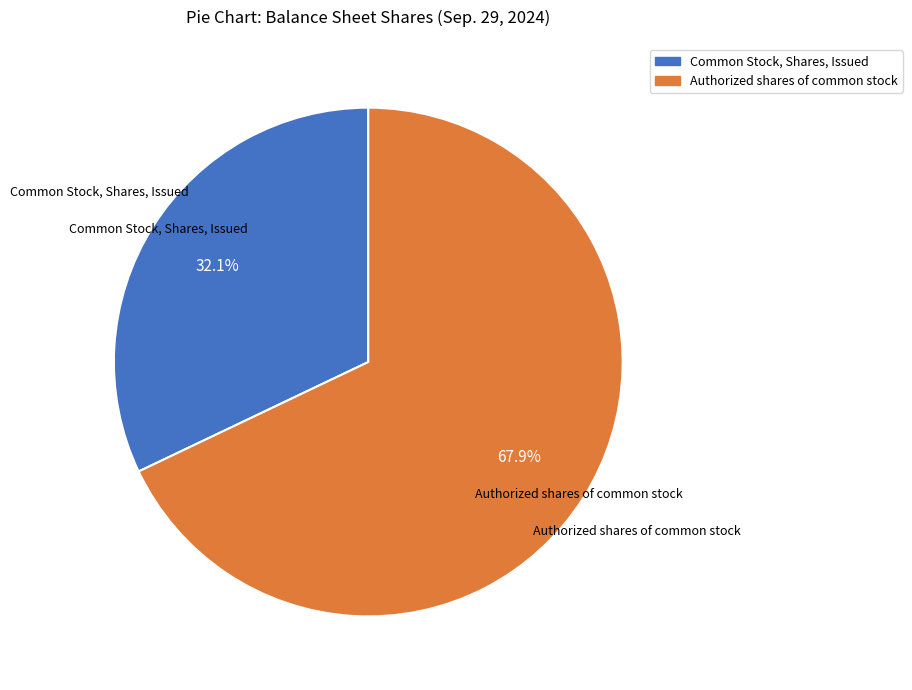

To the nearest percent, what portion does Authorized shares of common stock represent?

68%